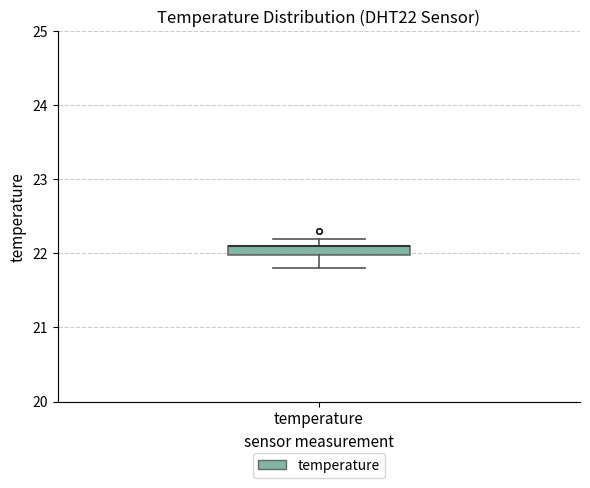

Where is the lower edge of the box for temperature on the y-axis? The values are not printed on the chart, so give them approximately, as read against the axis.

22.0